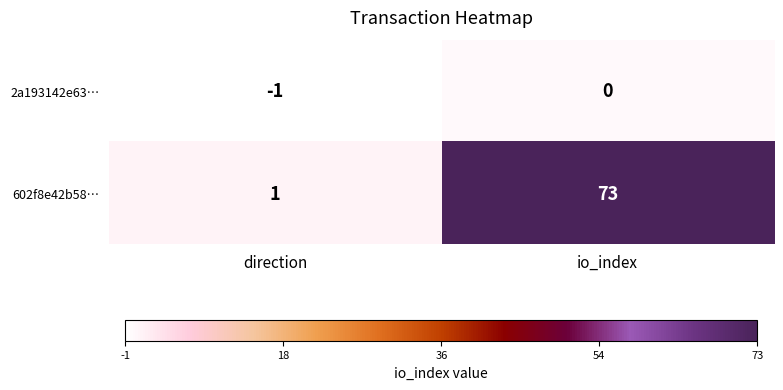

The value of 602f8e42b58… at direction is 2. True or false?

False